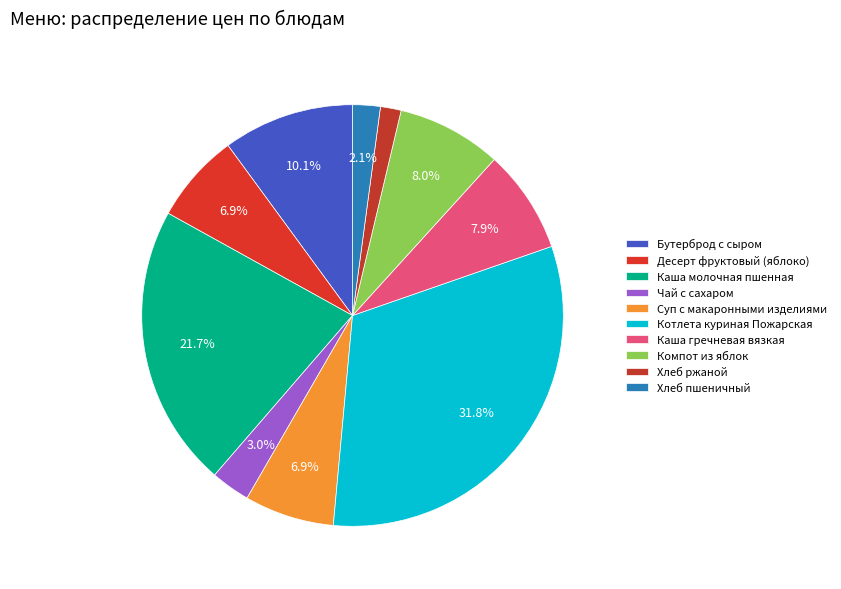

What is the change in value from Бутерброд с сыром to Хлеб ржаной?

-16.0